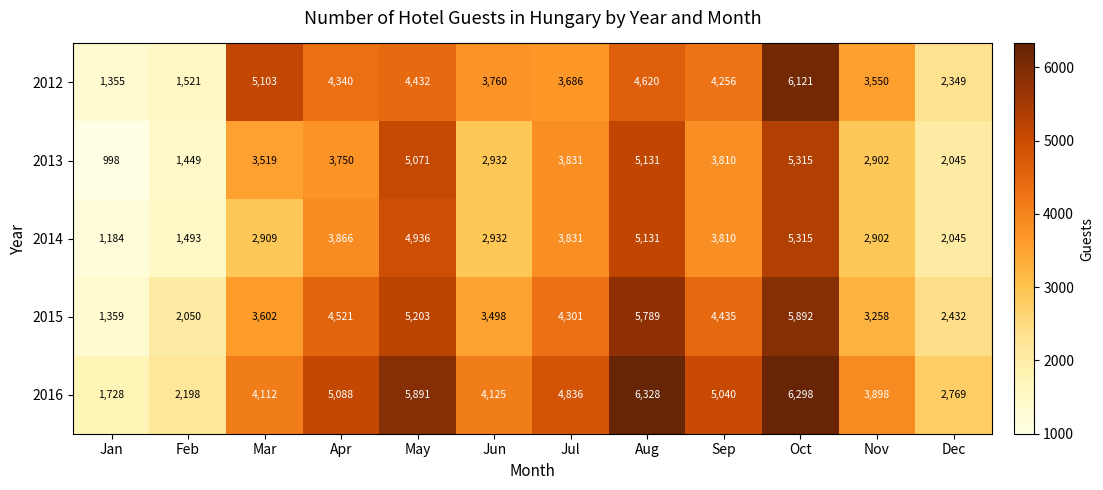

List the labels in order of 2014 value, smallest first.

Jan, Feb, Dec, Nov, Mar, Jun, Sep, Jul, Apr, May, Aug, Oct